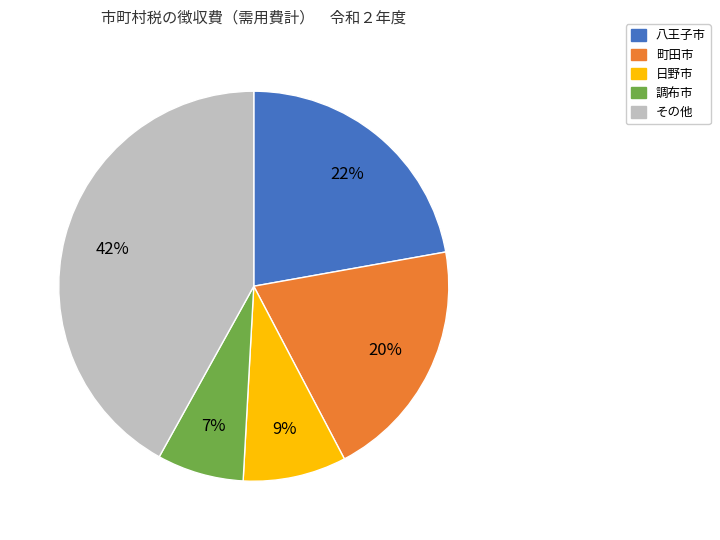

Is there a majority slice in this chart?

No